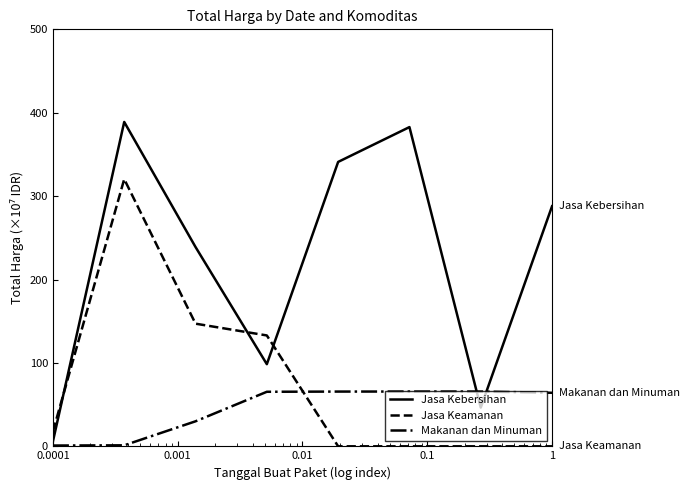

Which series has the largest range (max minus min)?

Jasa Kebersihan